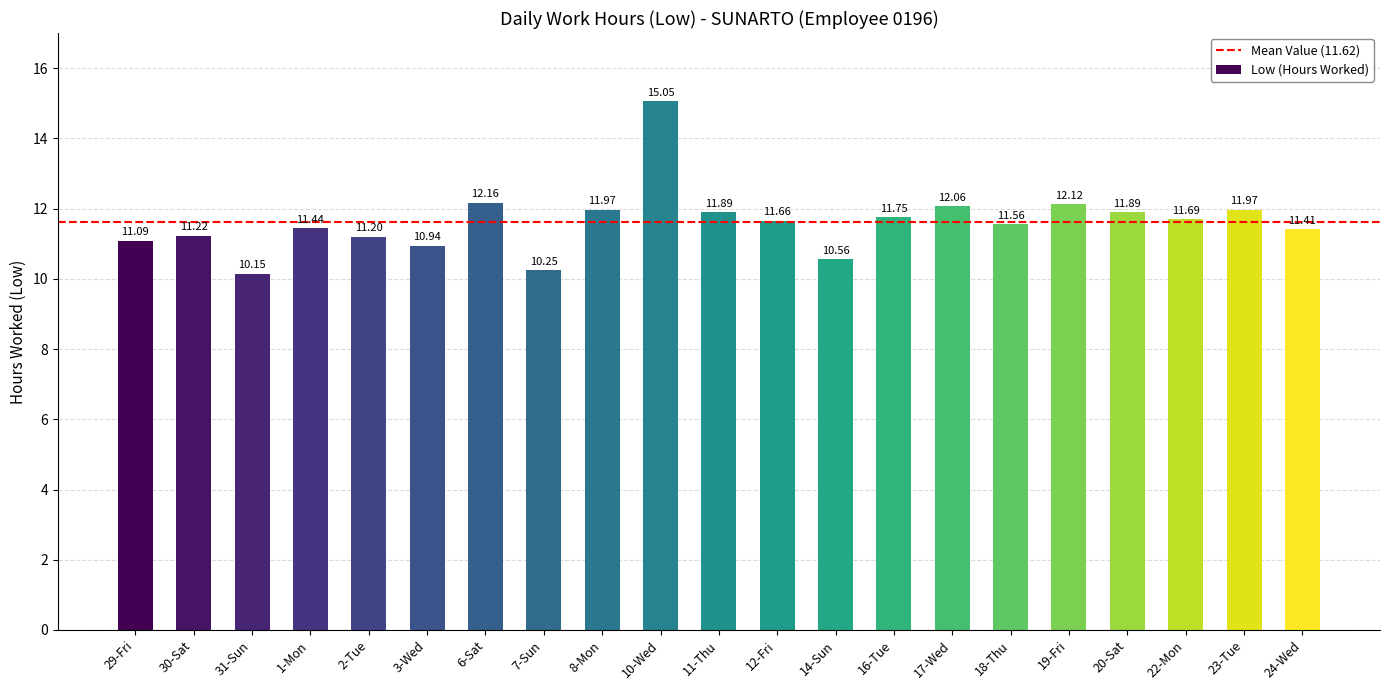

What is the difference between the maximum and minimum values?

4.9